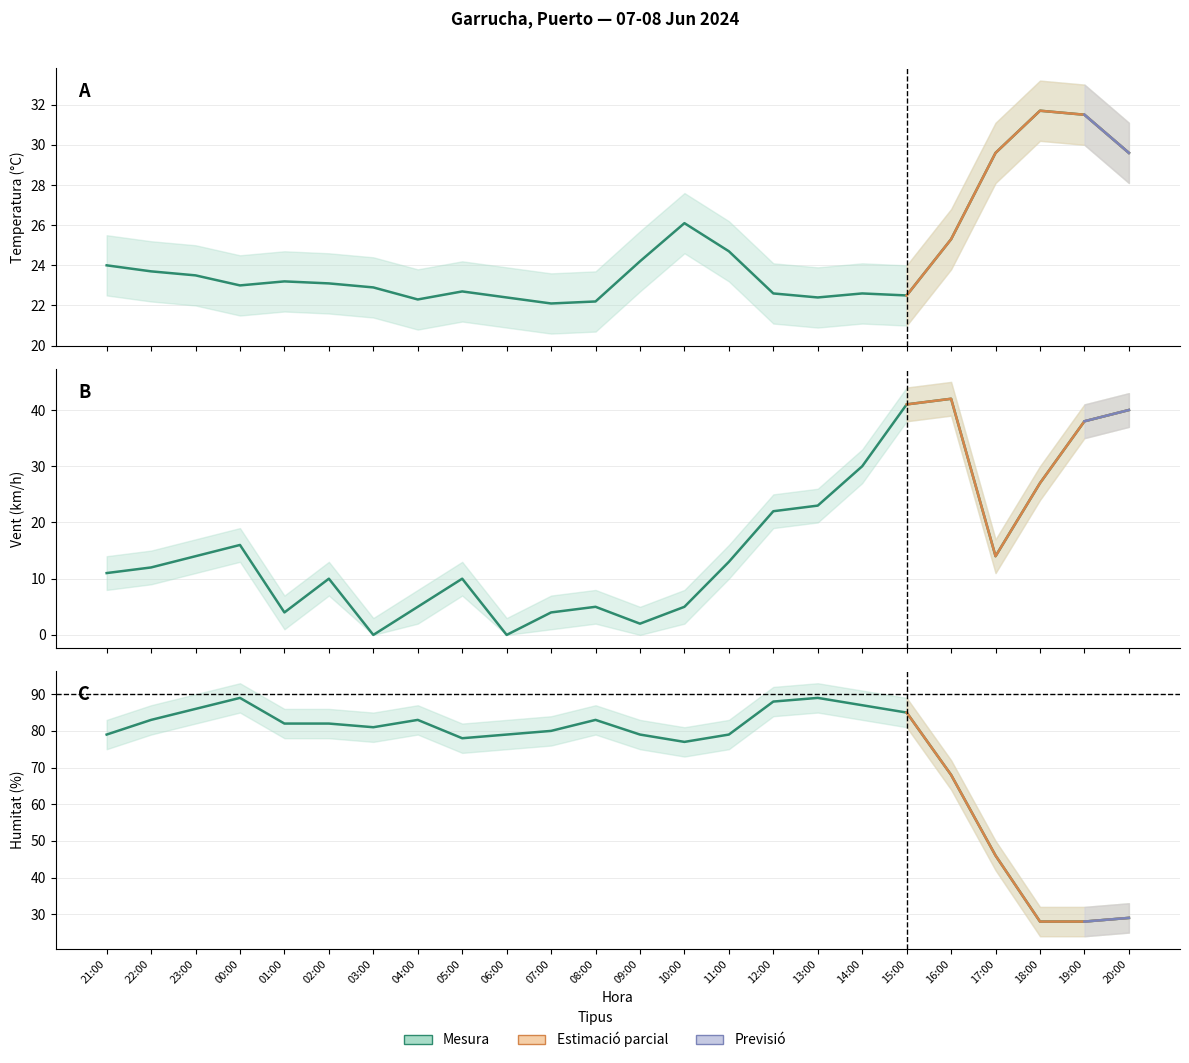

At which category does the chart reach its peak across all series?

00:00